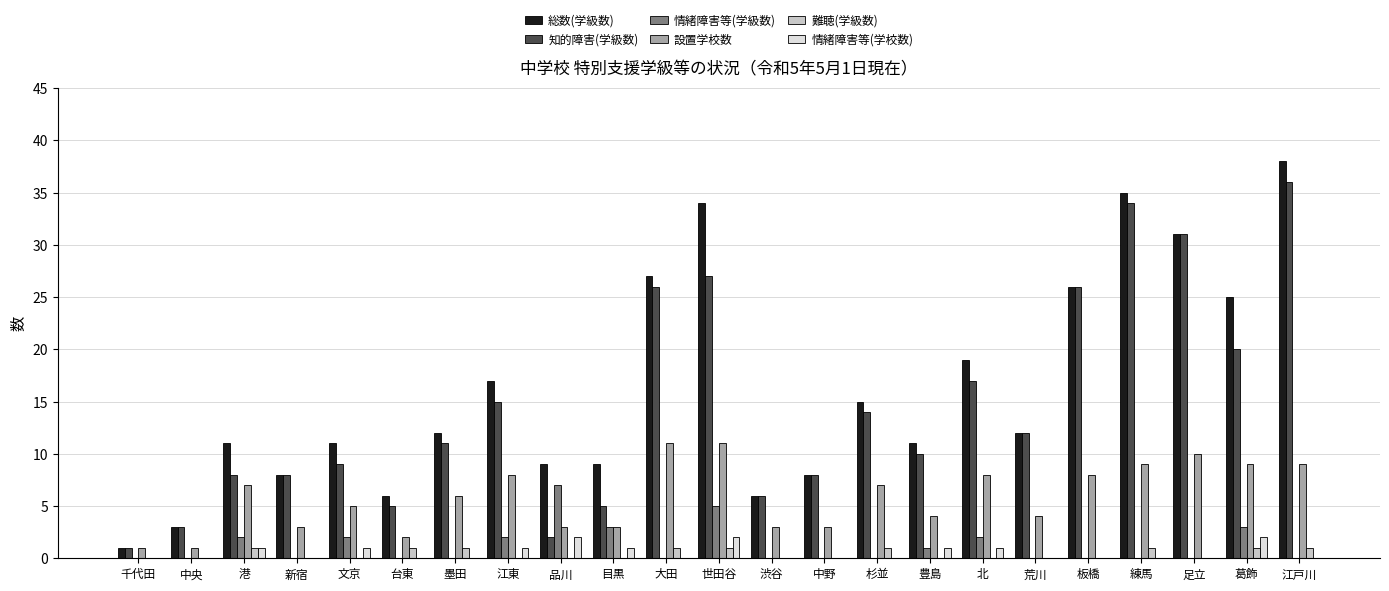

What is the spread (max minus min) of values at 目黒?

9